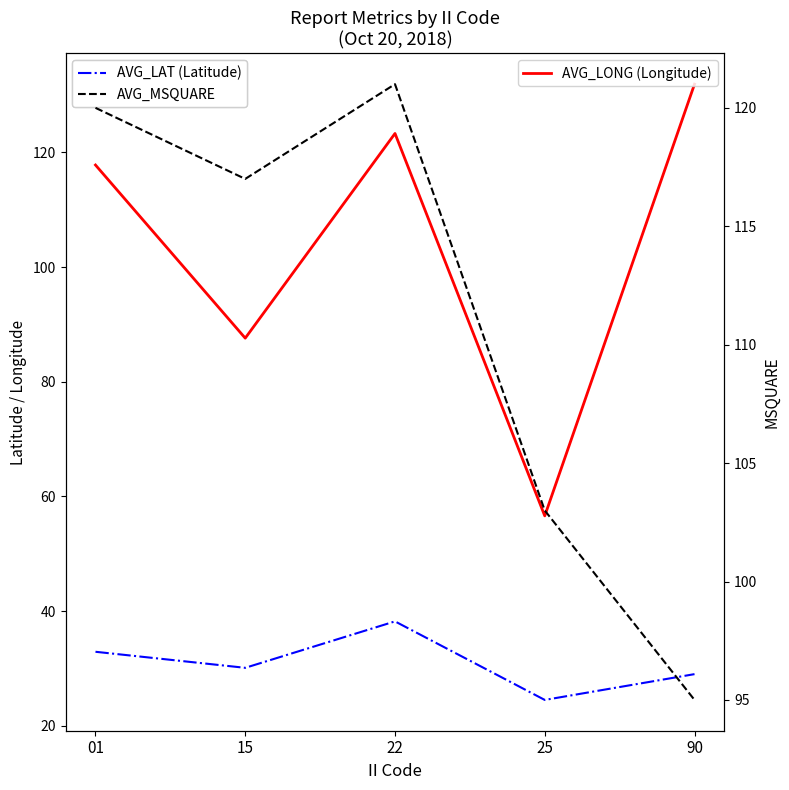

Reading right to left, list all the values displayed in this chart.

AVG_LAT: 90=29.0	25=24.5	22=38.2	15=30.1	01=32.9
AVG_LONG: 90=131.9	25=56.6	22=123.3	15=87.6	01=117.8
AVG_MSQUARE: 90=95.0	25=103.0	22=121.0	15=117.0	01=120.0